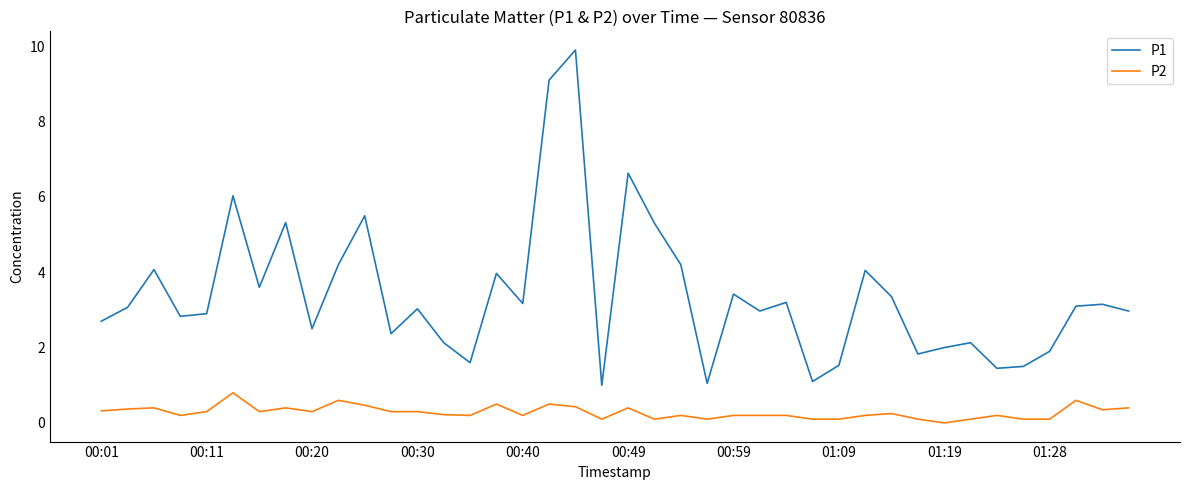

What is the difference between the maximum and minimum values in the P1 series?

8.9